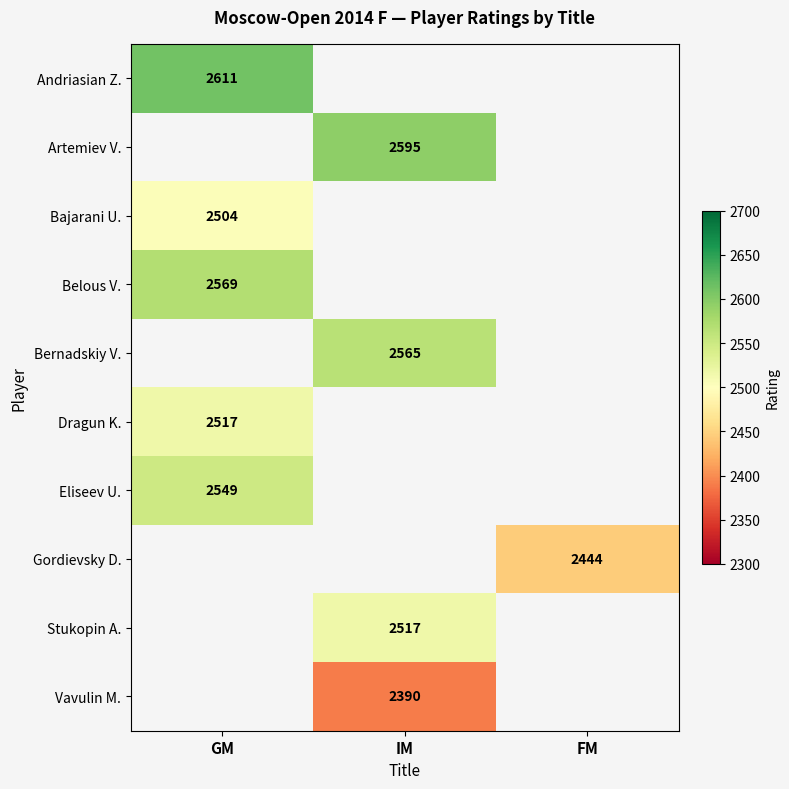

True or false: Gordievsky D. has a value of 3281 at FM.

False